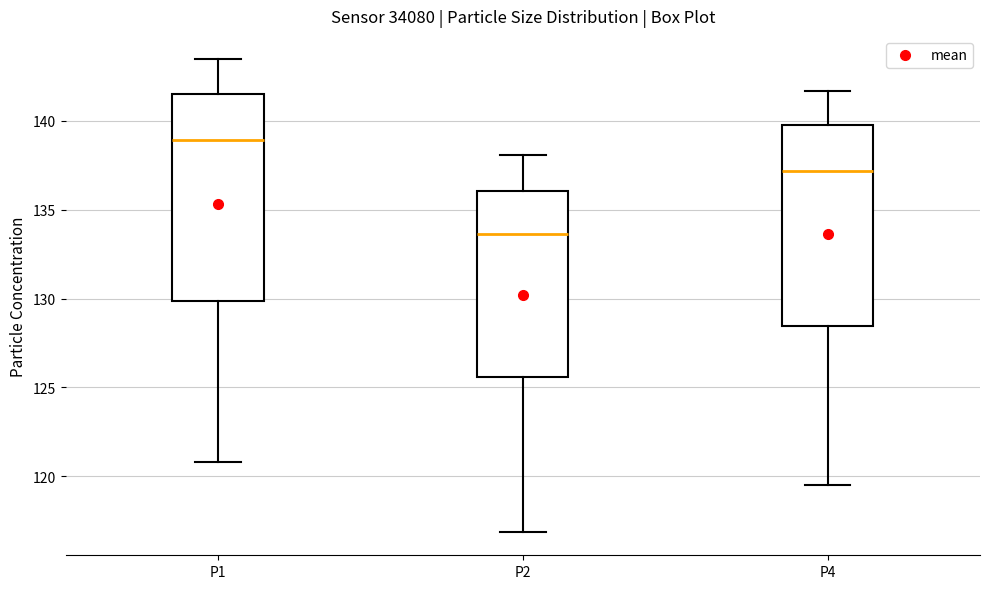

Reading left to right, read every box against the y-axis: the position of its median line, the range the box covers, and the ends of its whiskers. The values are not printed on the chart, so give them approximately, as read against the axis.

P1: median 139.0, box 130.0 to 141.5, whiskers 121.0 to 143.5
P2: median 133.5, box 125.5 to 136.0, whiskers 117.0 to 138.0
P4: median 137.0, box 128.5 to 140.0, whiskers 119.5 to 141.5